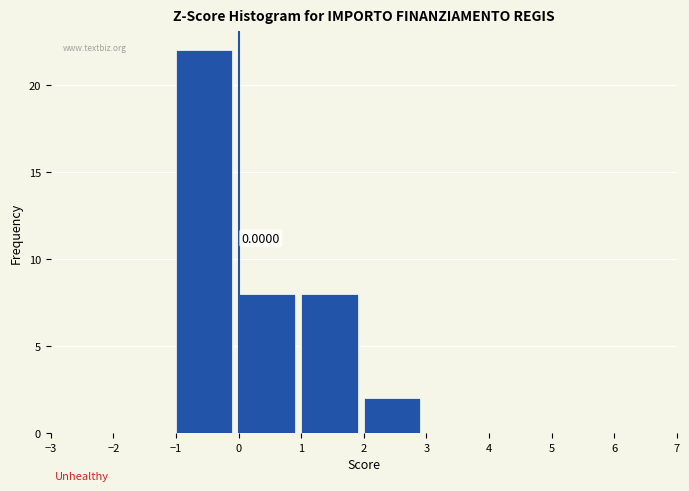

Over which range of the x-axis is the bar tallest?

-1 to 0